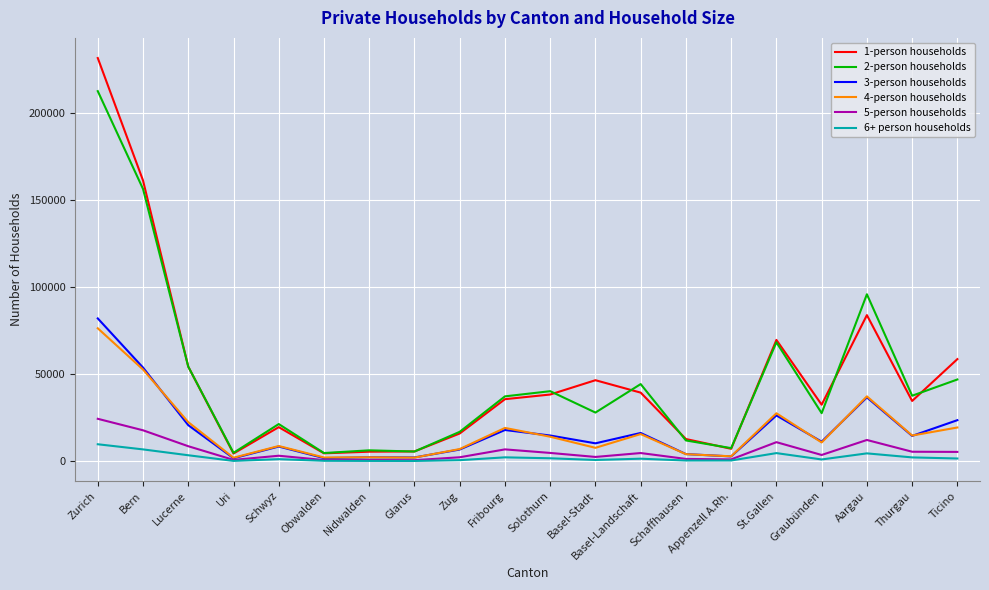

True or false: 5-person households has a value of 1191 at Appenzell A.Rh..

True